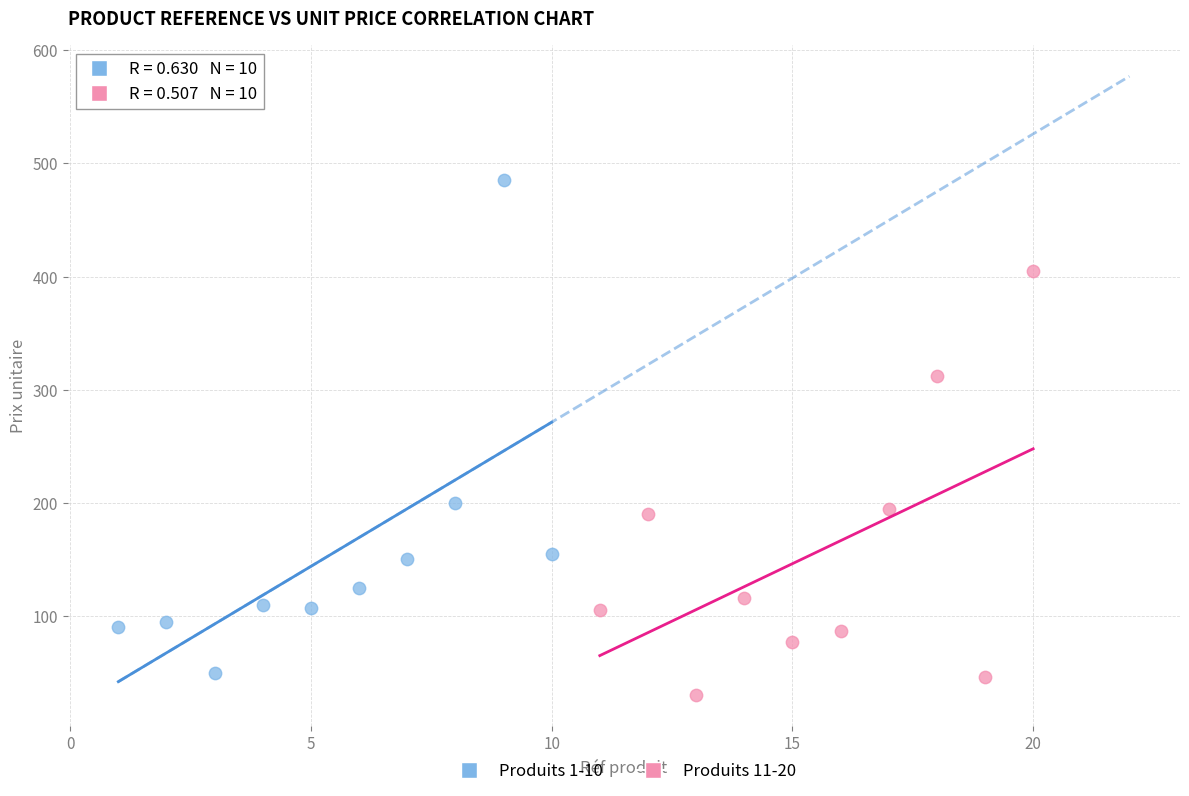

Which series has the largest Y range (max minus min)?

Produits 1-10